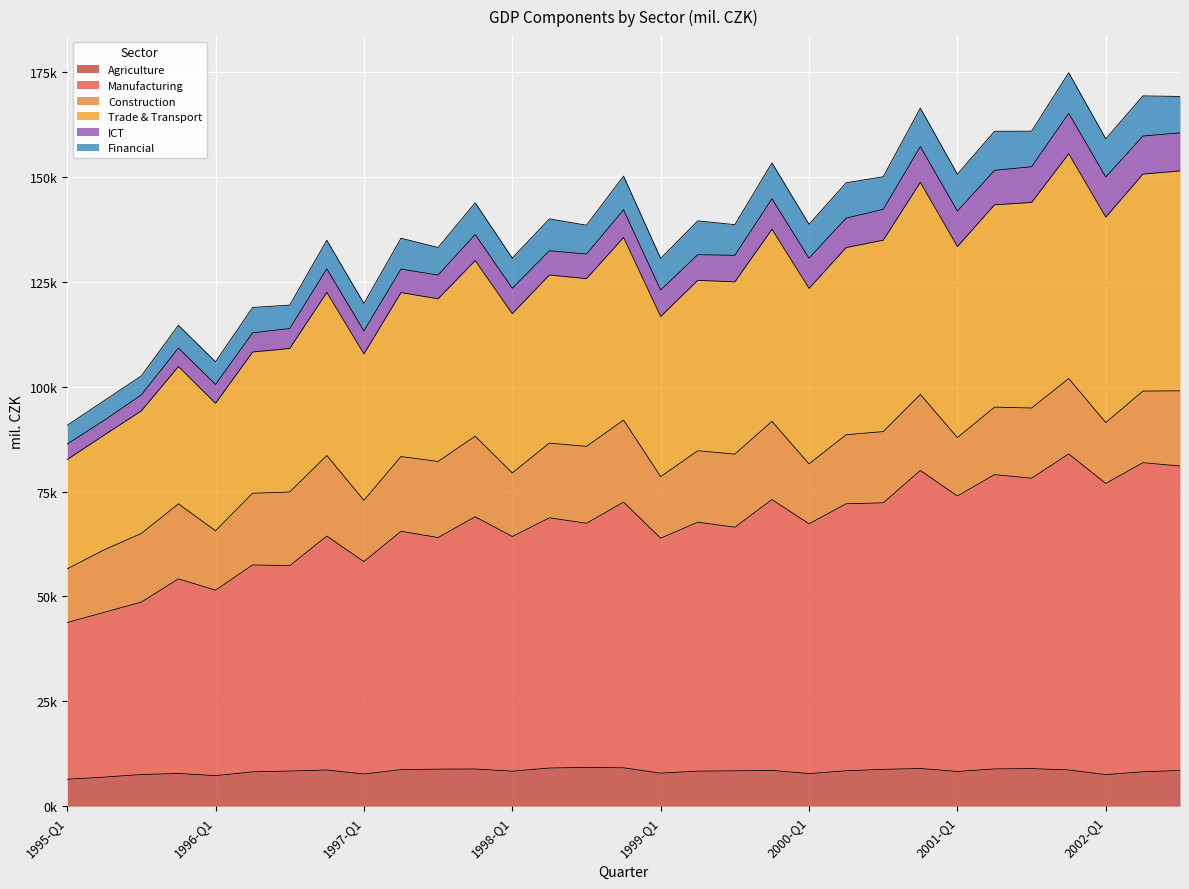

What is the label of the 12th point from the left?

1997-Q4